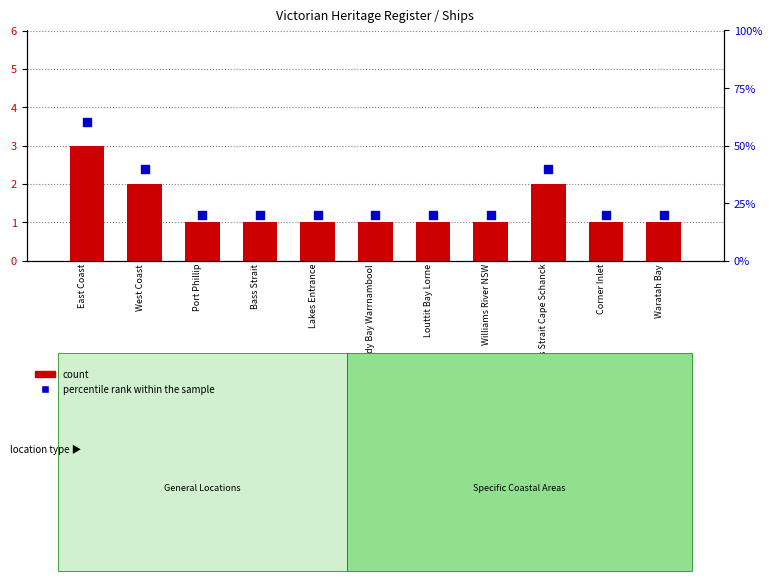

At which category is the sum across all series the highest?

East Coast